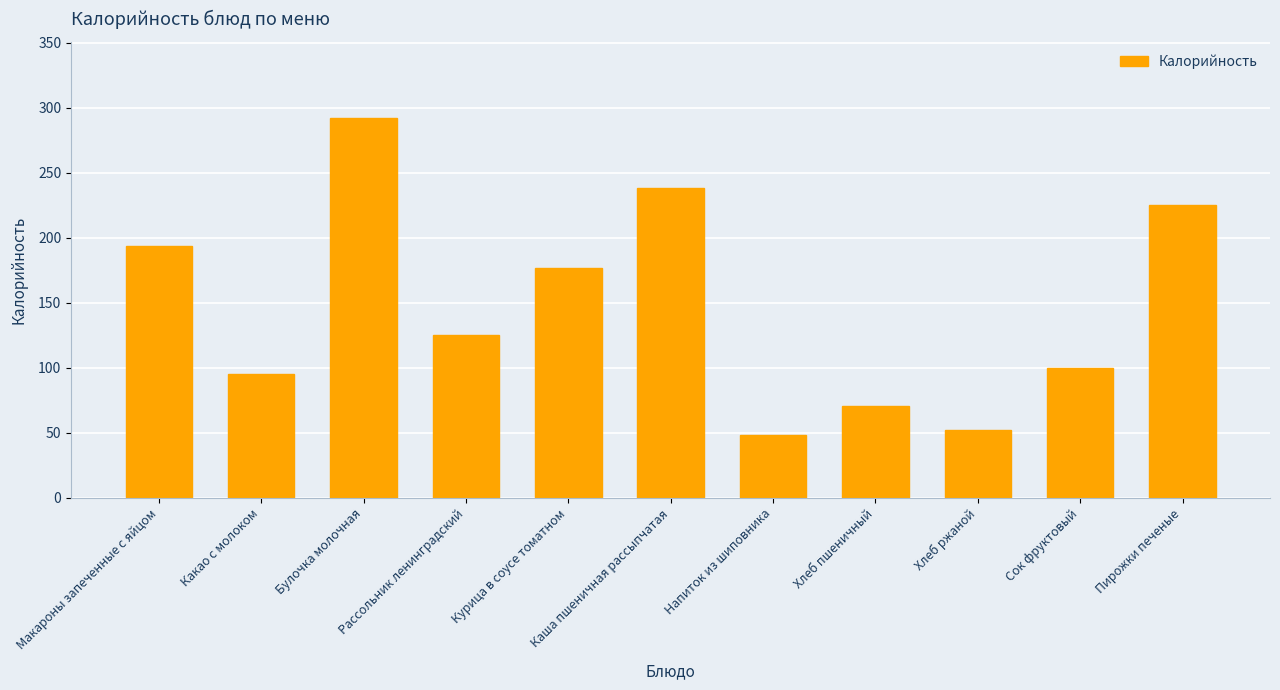

At which label is the value closest to 170?

Курица в соусе томатном